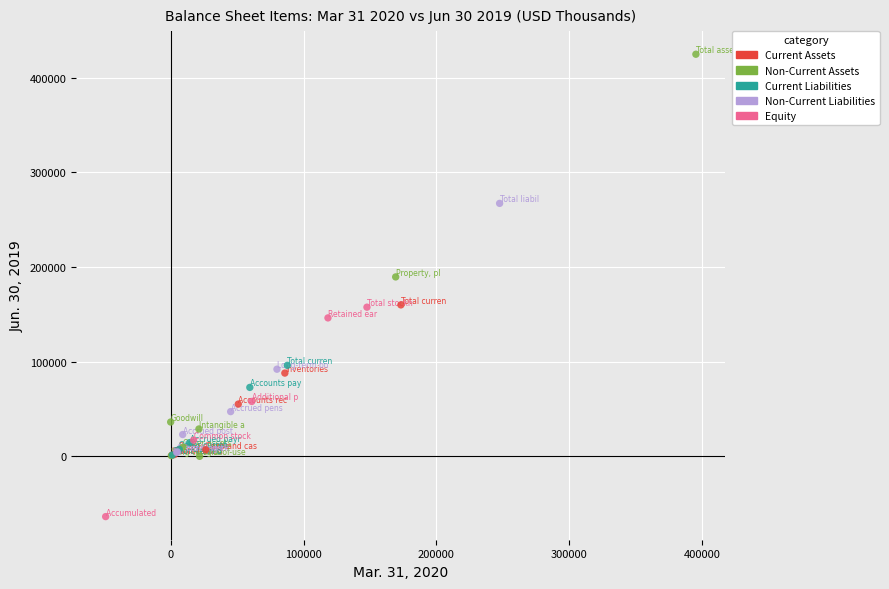

Which series has the widest spread of Y values?

Non-Current Assets